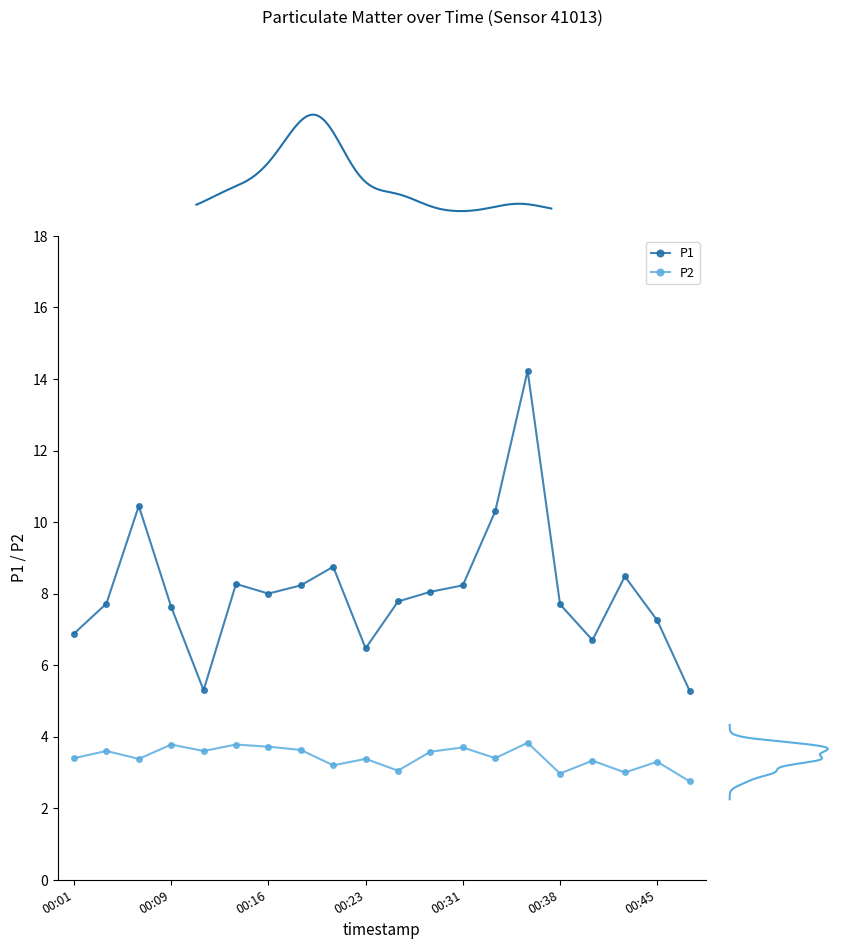

What is the highest value of the P1 series?

14.2